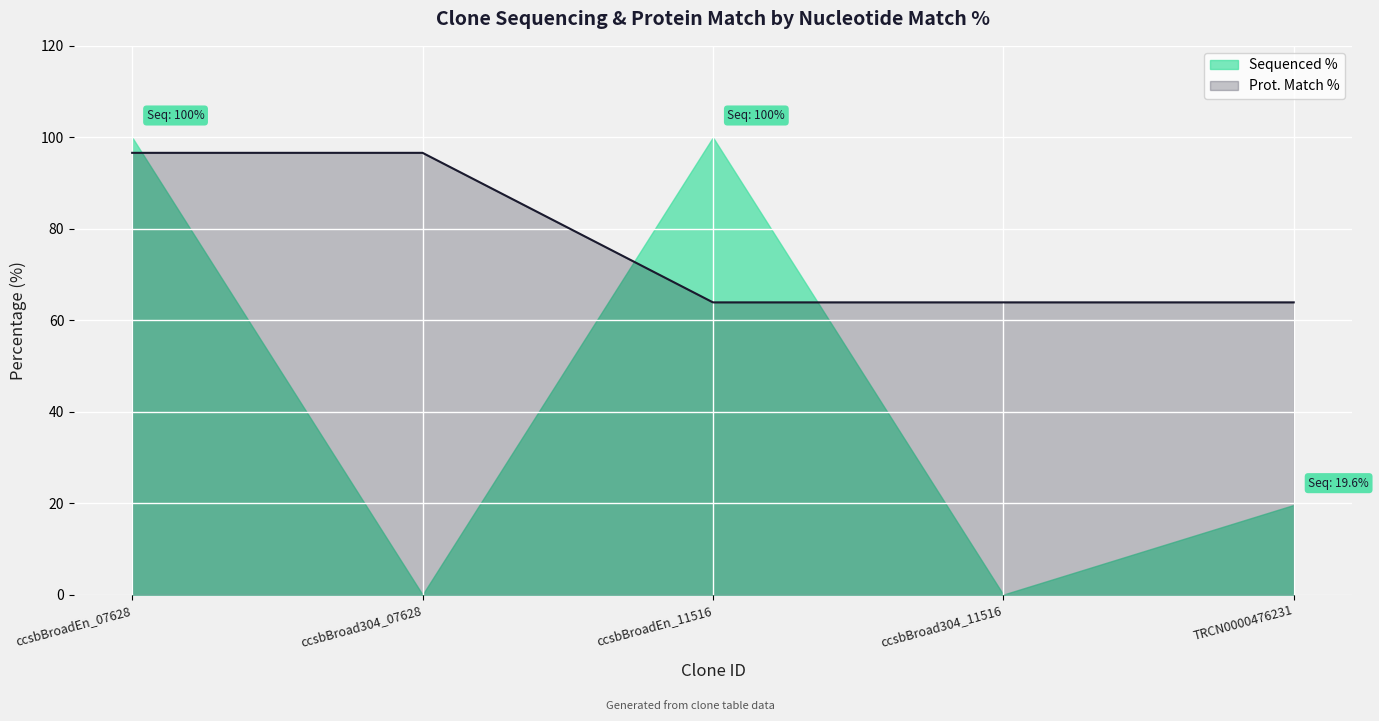

Between ccsbBroad304_07628 and TRCN0000476231, which series saw the biggest shift?

Prot. Match %